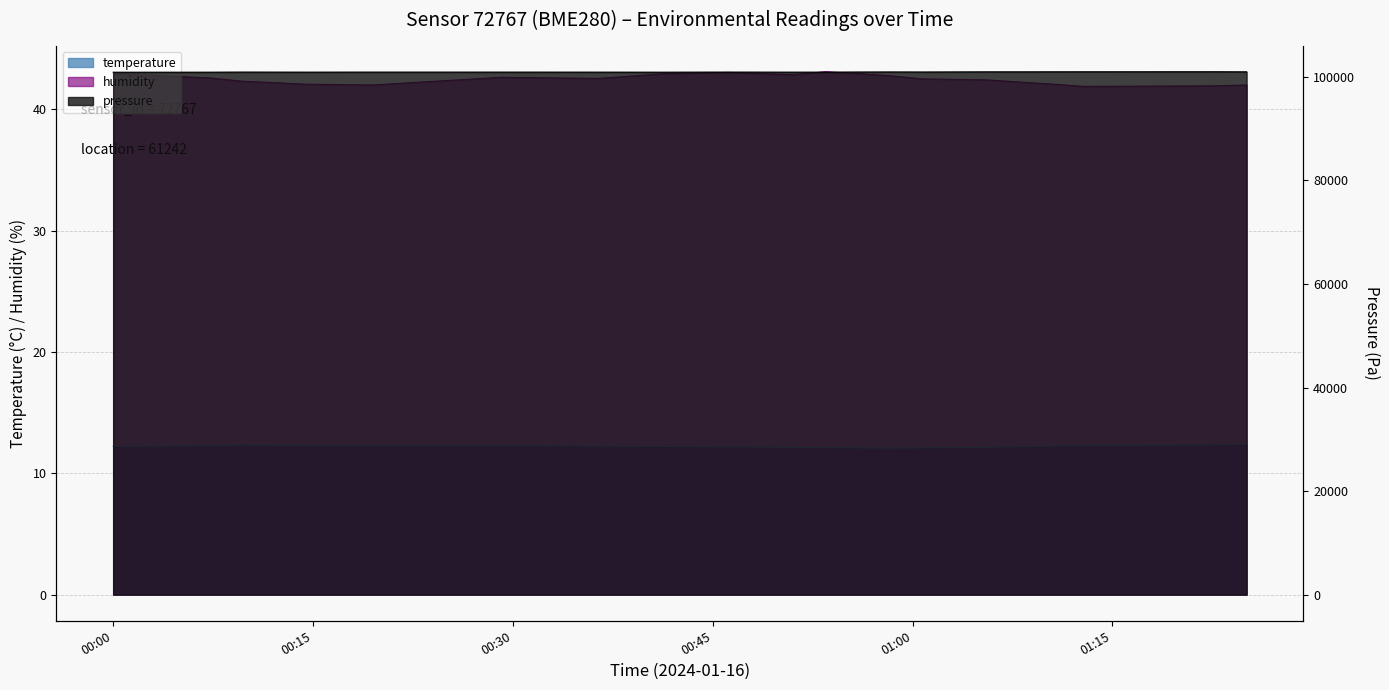

True or false: pressure_norm and humidity cross at least once.

False